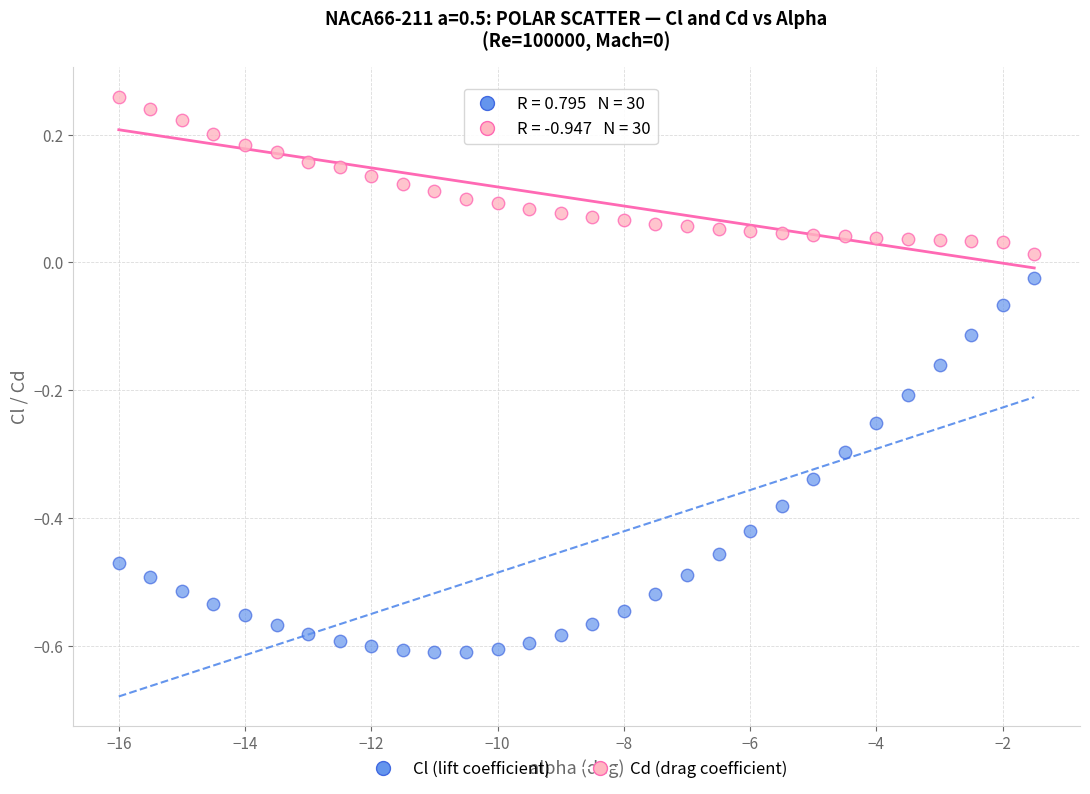

Which series has the largest Y range (max minus min)?

Cl (lift coefficient)